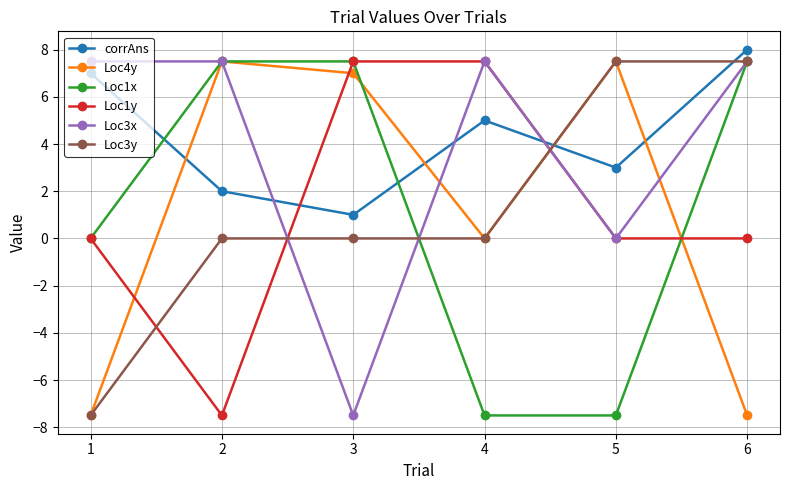

At which category does the chart reach its peak across all series?

6